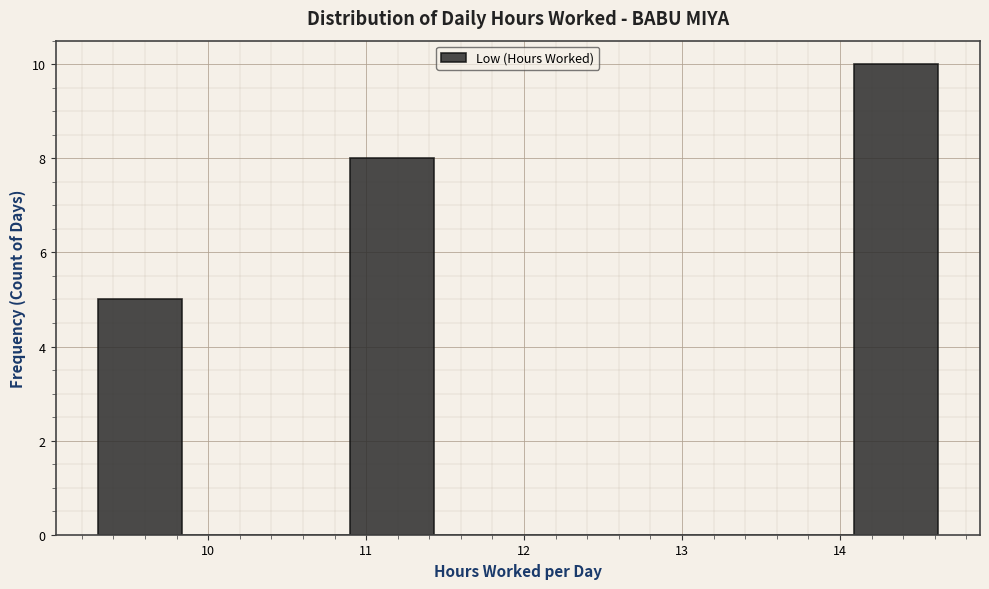

How tall is the bar that spans 9.3 to 9.8 on the x-axis? Neither the bar edges nor the heights are printed on the chart, so give them approximately, as read against the axes.

5